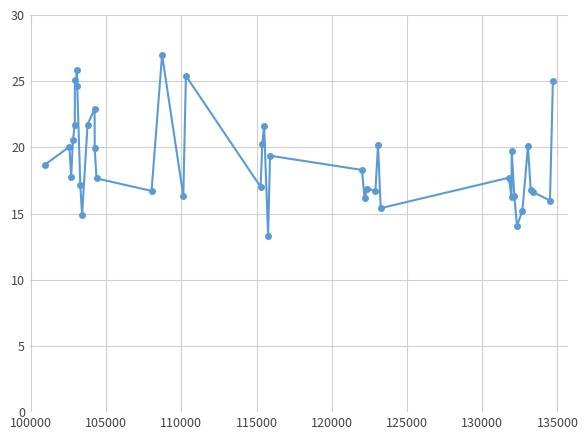

How many data points are above 18?

20